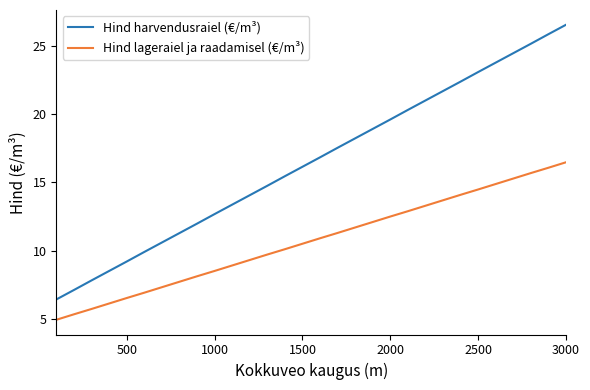

What are all the series names shown in the legend?

Hind harvendusraiel (€/m³), Hind lageraiel ja raadamisel (€/m³)